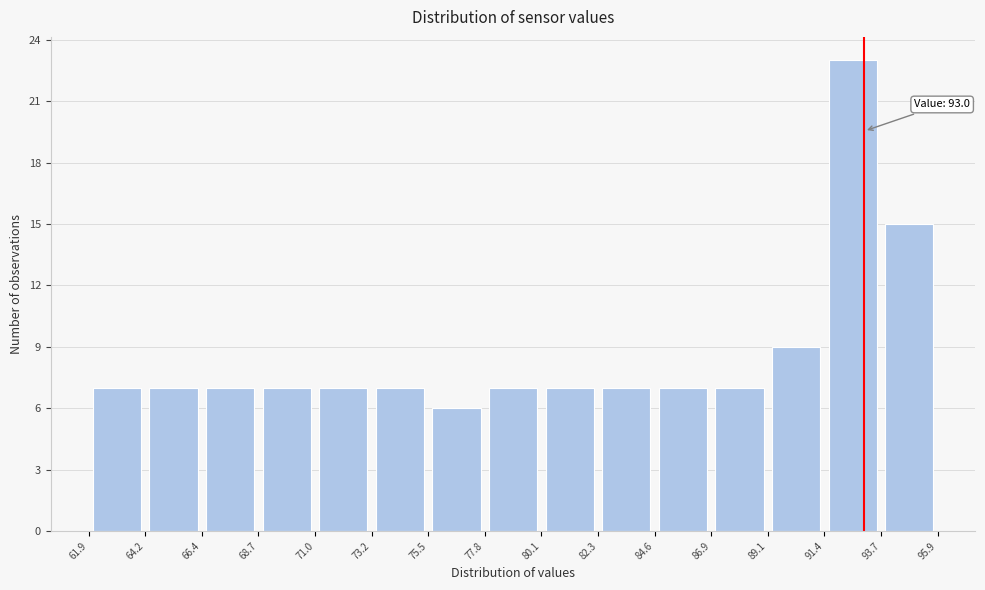

Over which range of the x-axis is the bar tallest?

91.4 to 93.7